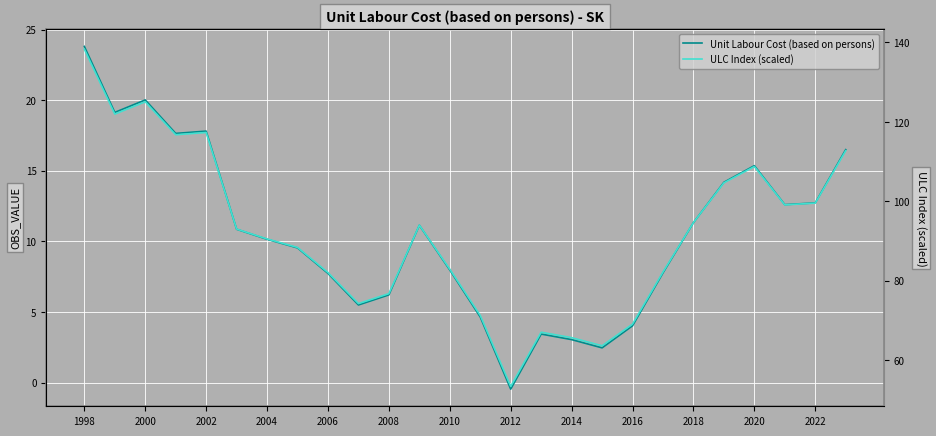

What is the difference between the second highest and minimum values in the Unit Labour Cost (based on persons) series?

20.5